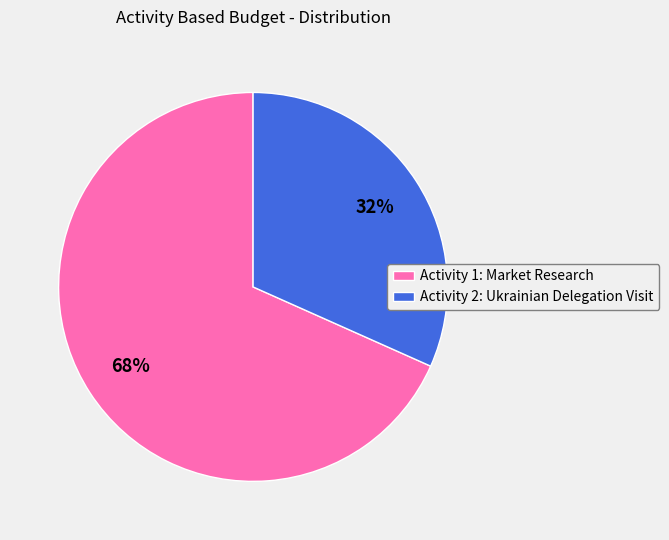

To the nearest percent, what portion does Activity 2: Ukrainian Delegation Visit represent?

32%